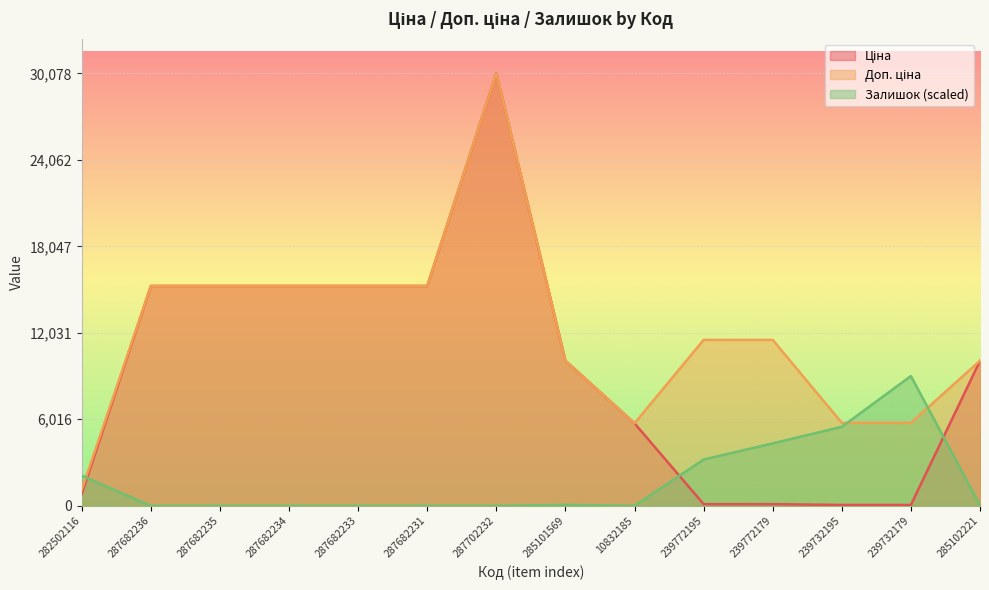

Which has a higher value, 239732195 or 285101569?

285101569